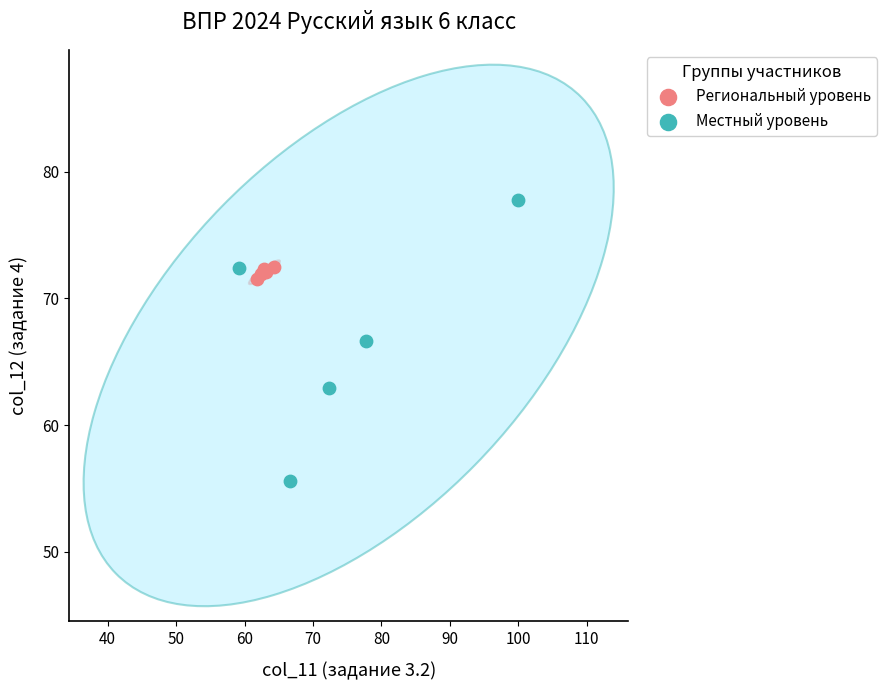

Which series has the largest Y range (max minus min)?

Местный уровень